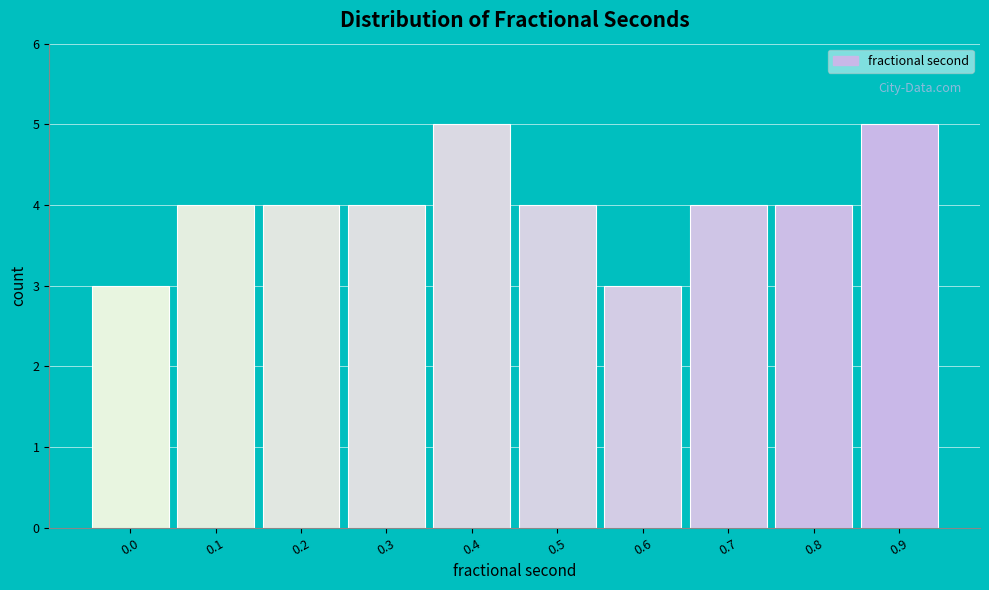

Reading right to left, list all the values displayed in this chart.

5	4	4	3	4	5	4	4	4	3